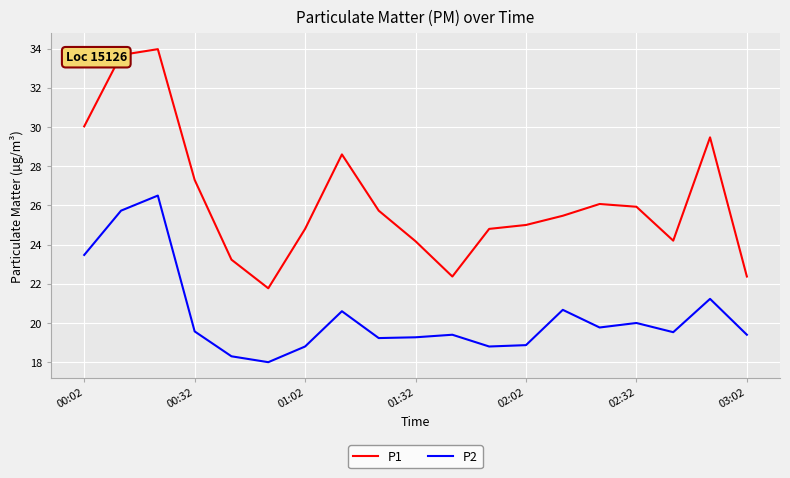

What is the smallest value displayed?

18.0